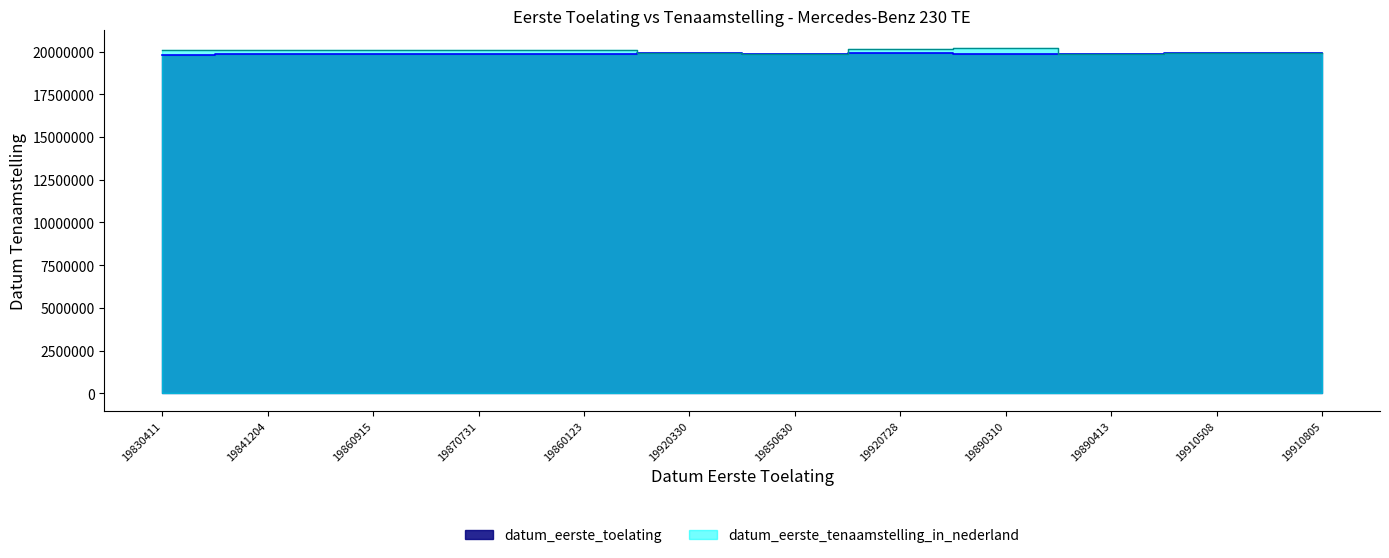

What is the difference between the maximum and second lowest values in the datum_eerste_toelating series?

79524